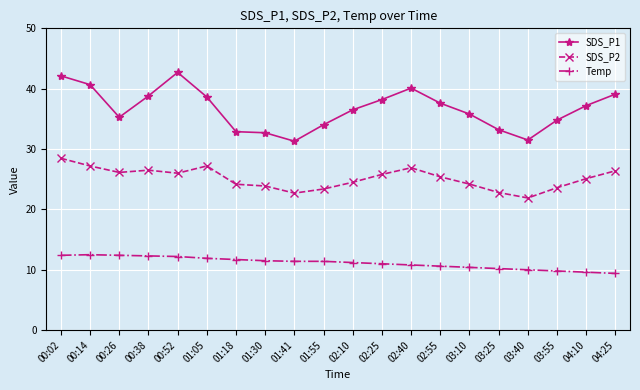

The SDS_P2 series shows 23.9 at 01:30. True or false?

True